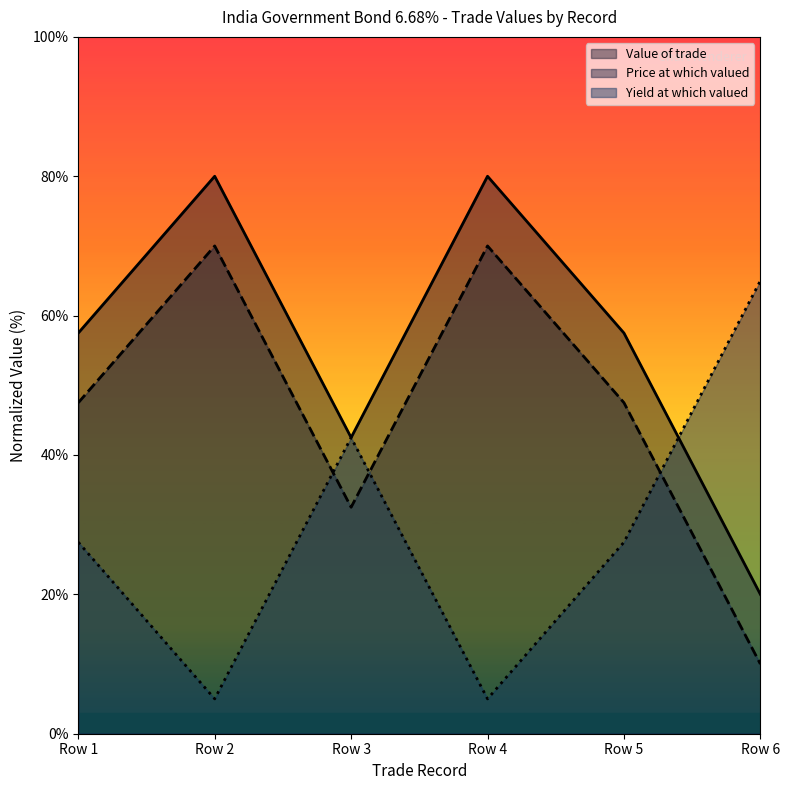

What is the difference between the maximum and minimum values in the Value of trade series?

60.0